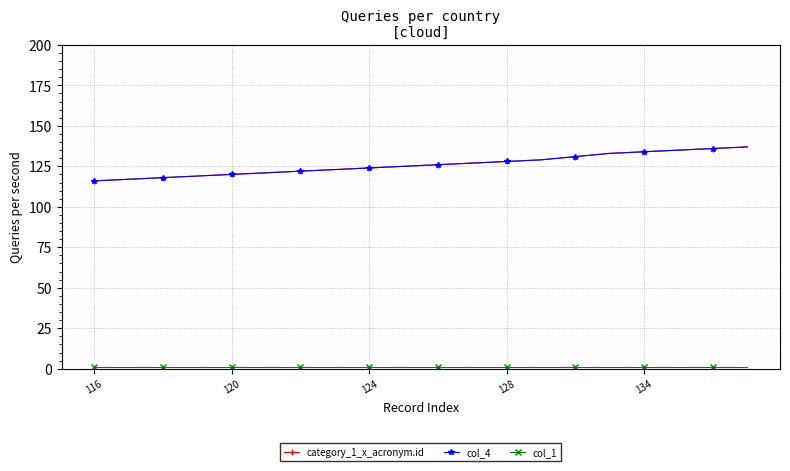

Is this an area chart (filled region under the line)?

No